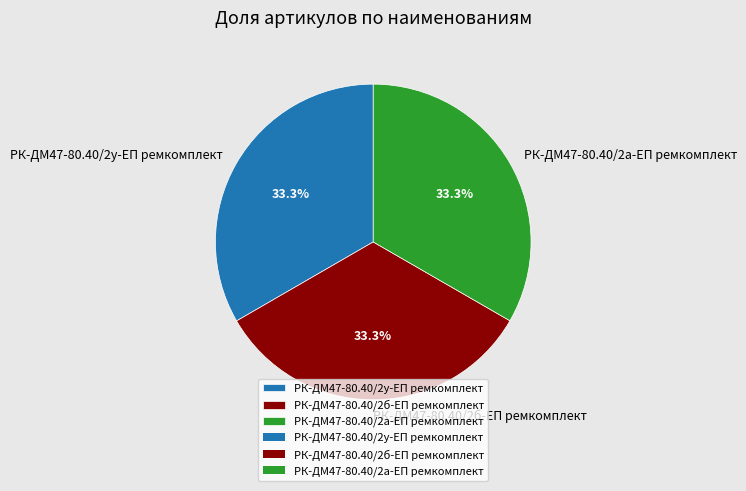

How many segments does this pie chart have?

3